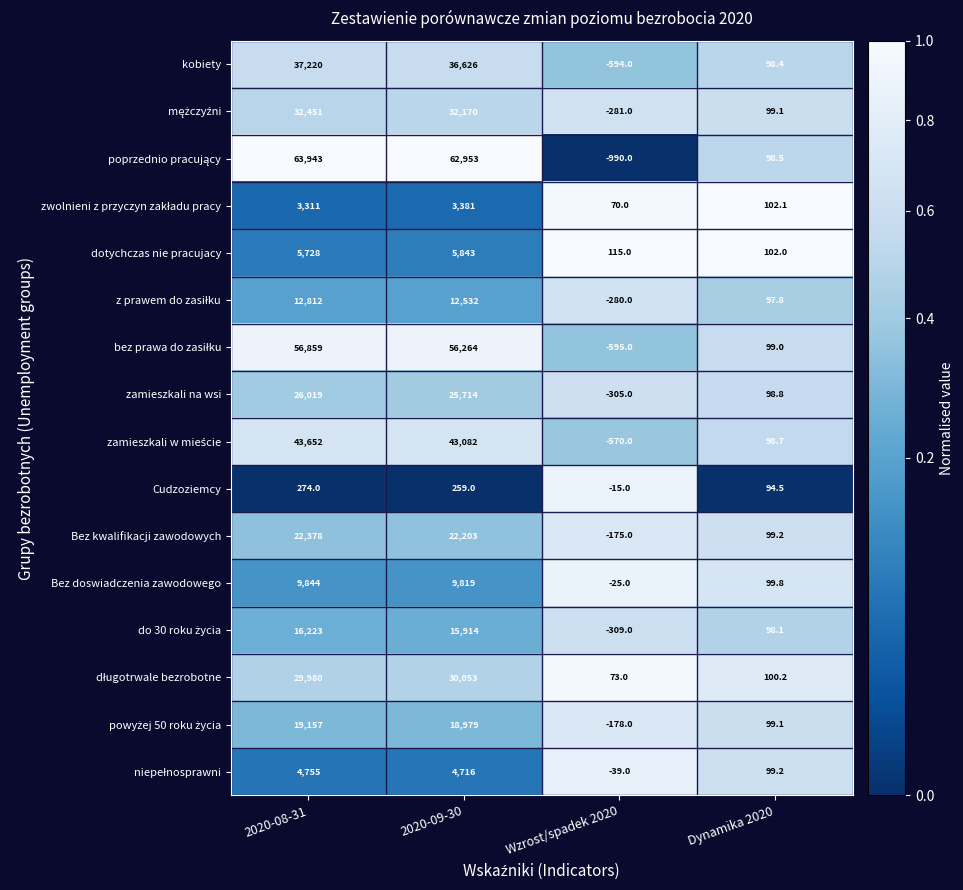

What is the spread (max minus min) of values at 2020-08-31?

63669.0